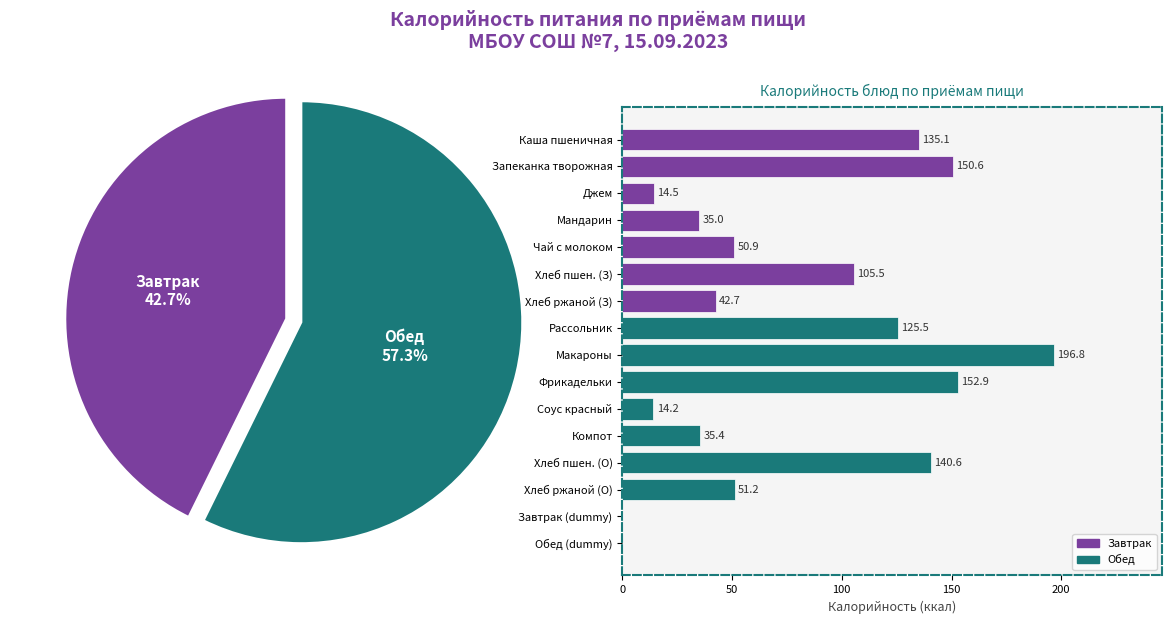

True or false: Макароны accounts for 7% of the total.

False